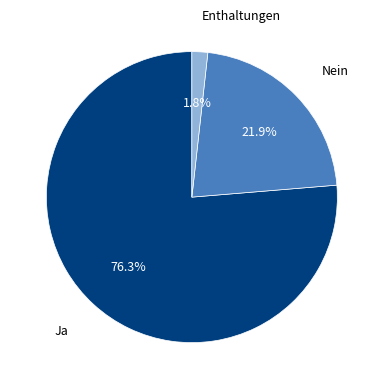

What is the smallest slice in the pie chart?

Enthaltungen